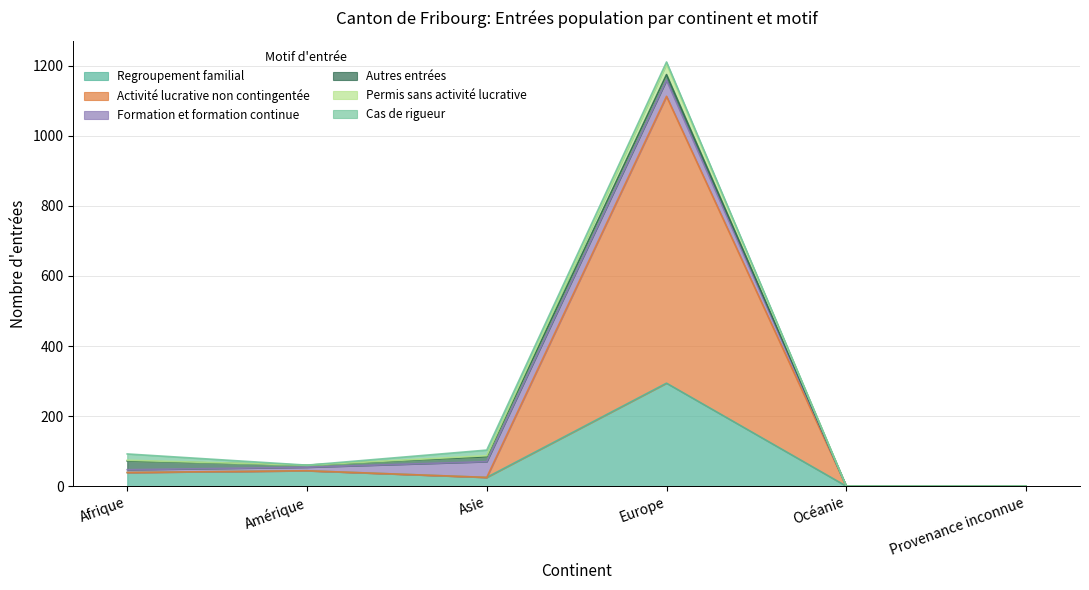

True or false: Regroupement familial has a value of -130 at Provenance inconnue.

False